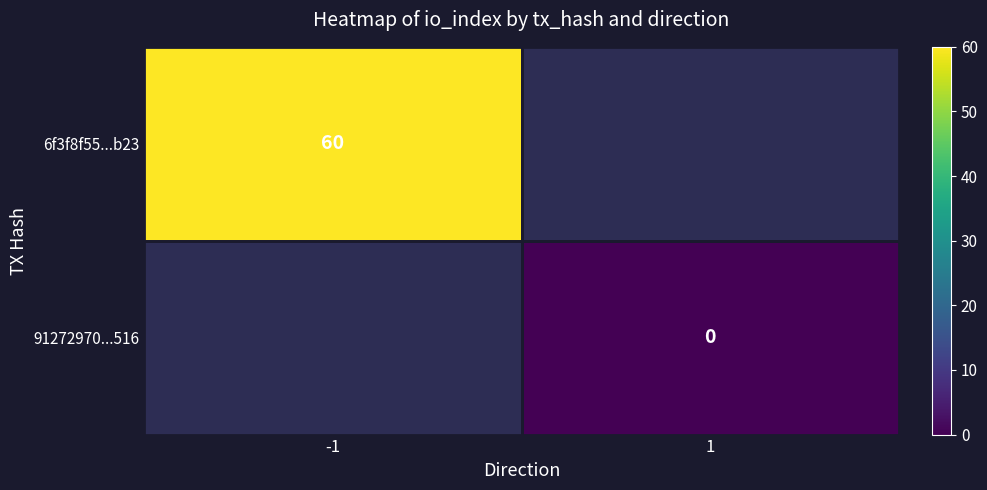

Is it true that 6f3f8f55...b23 equals 89 at -1?

False